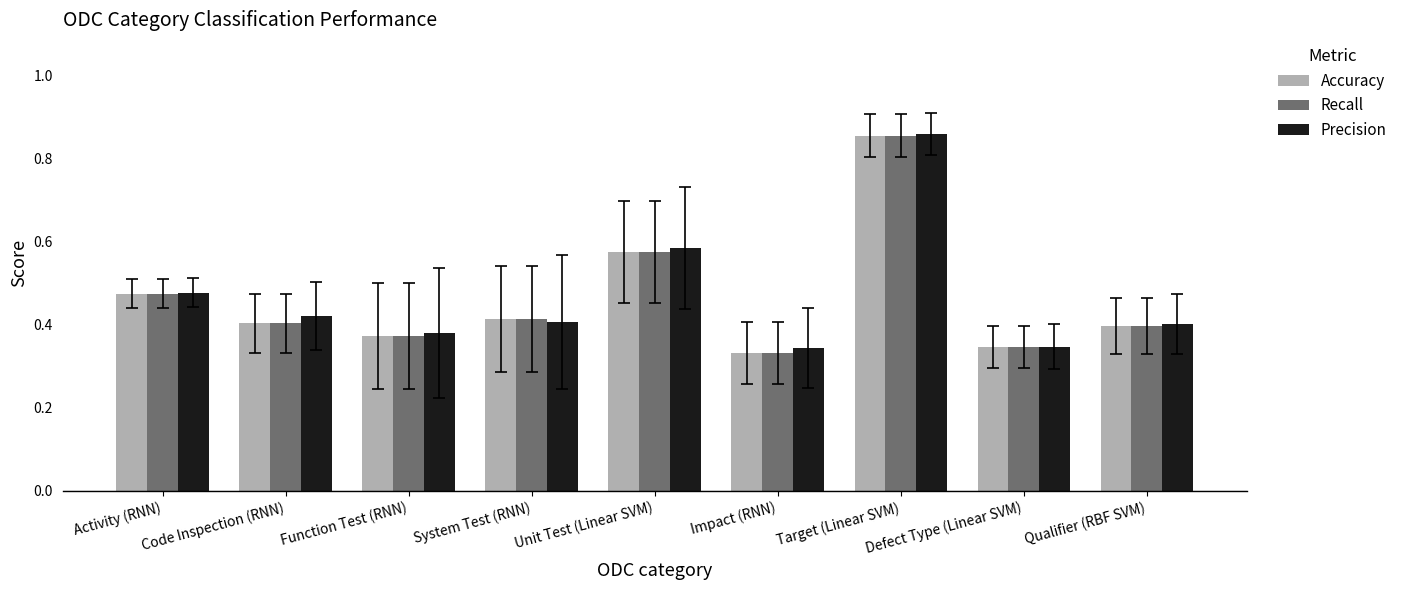

What are all the series names shown in the legend?

Accuracy, Recall, Precision